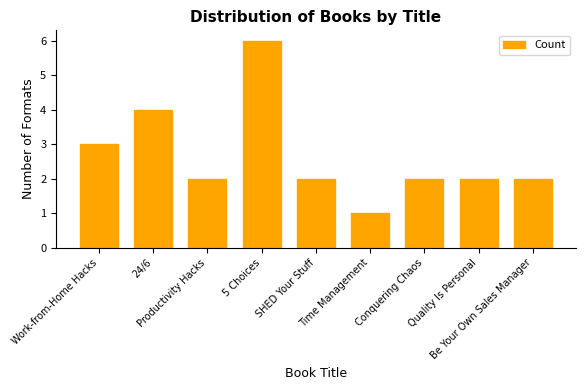

What is the value of the 8th bar from the left?

2